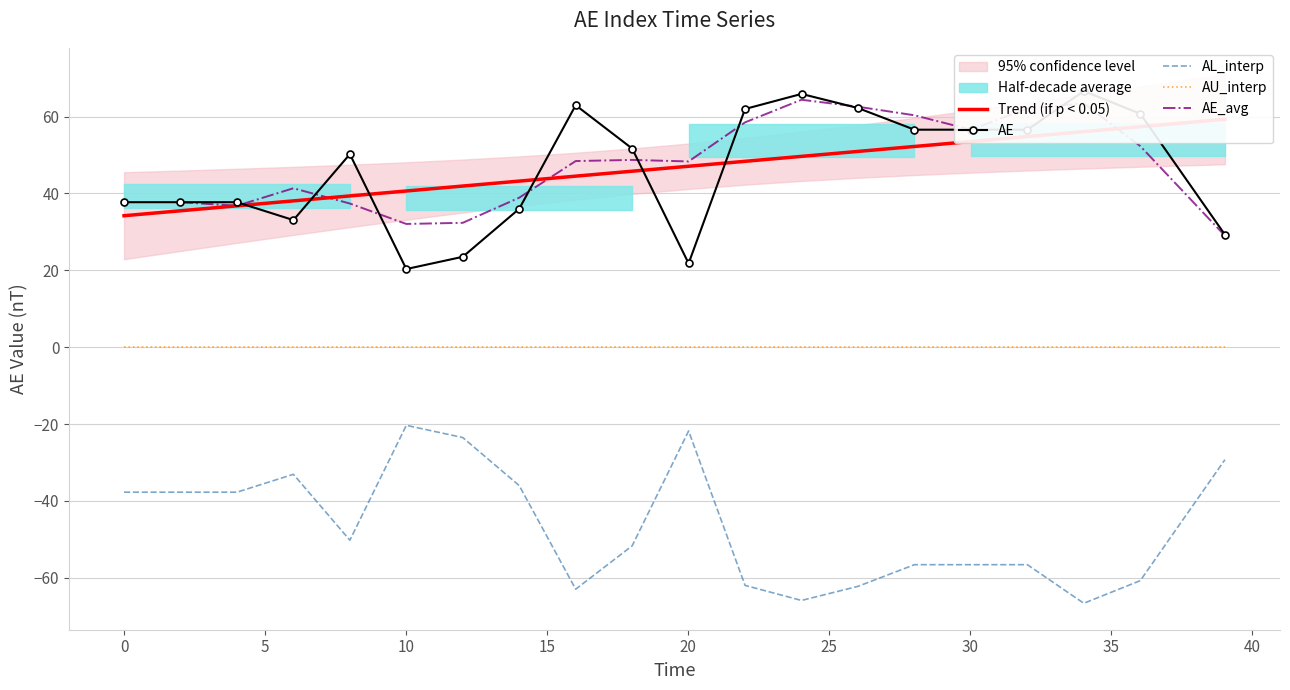

After their last crossing, which series has the higher values: AE_avg or AE?

AE